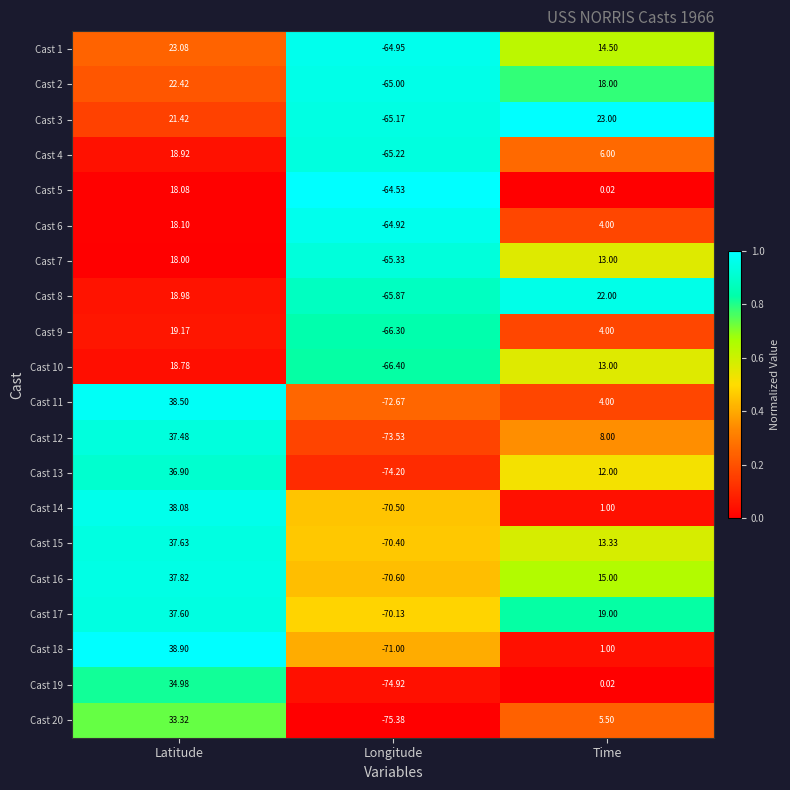

Where is Cast 10 nearest to the value -23?

Time